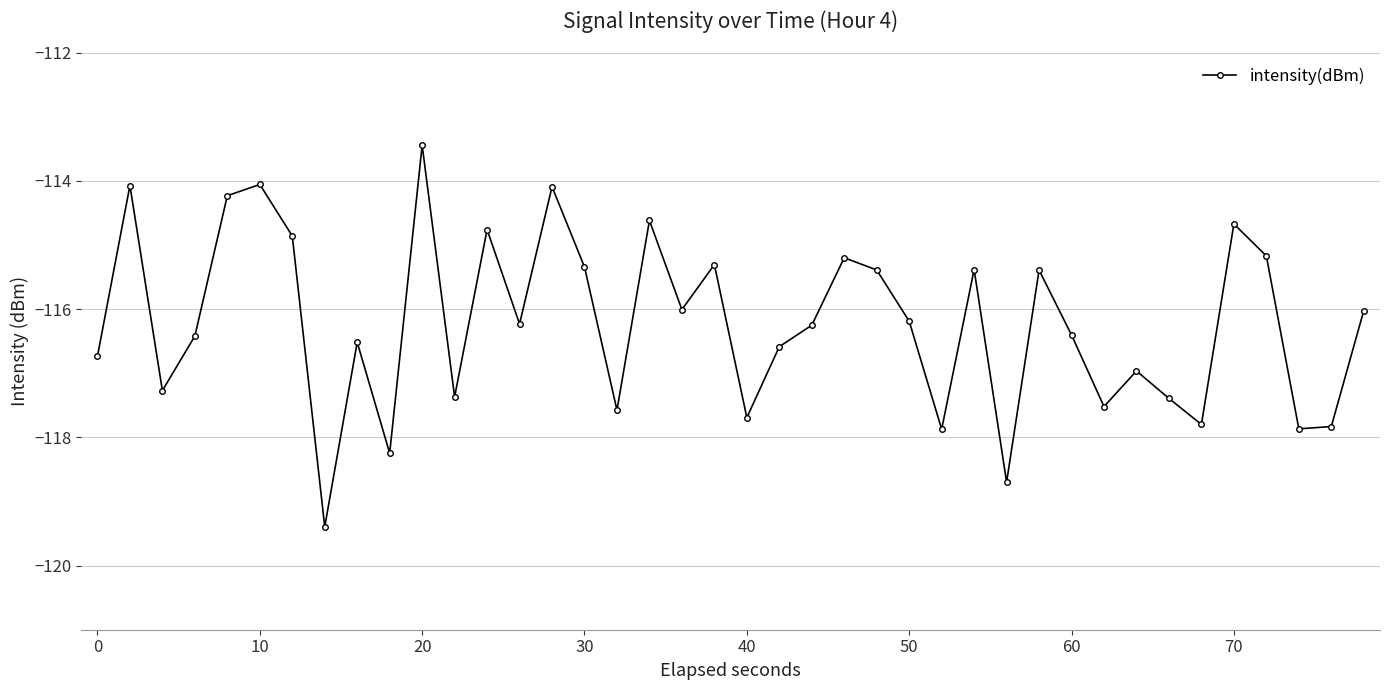

What is the greatest value displayed?

-113.4